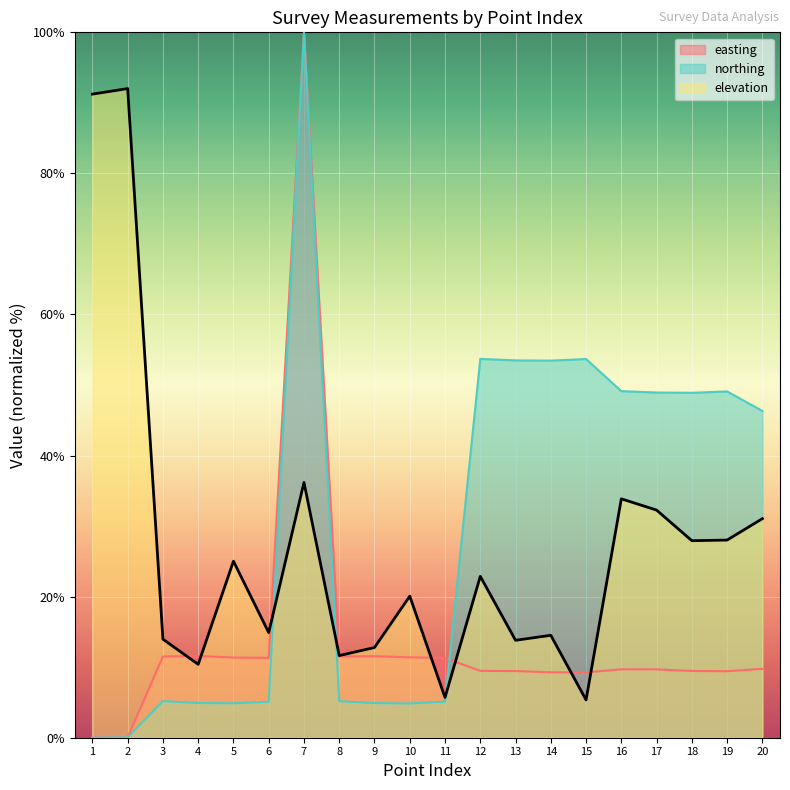

At which category does northing reach its first local peak?

3